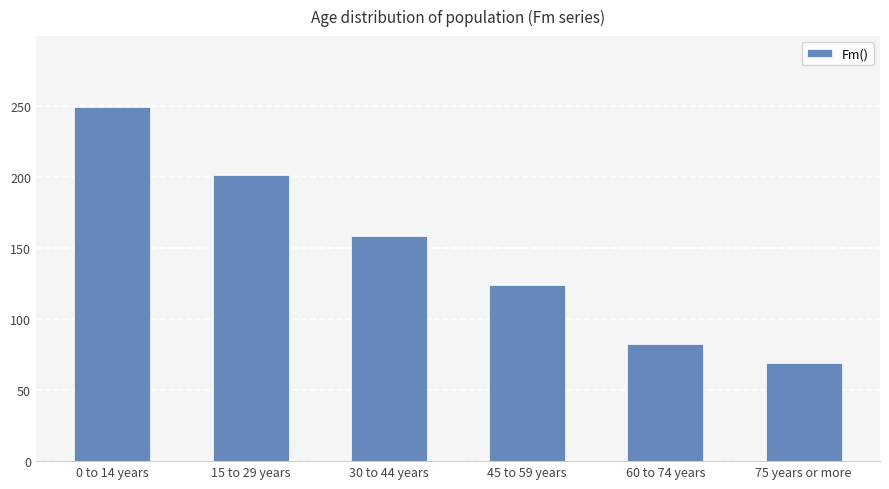

Reading left to right, list all the values displayed in this chart.

0 to 14 years=249	15 to 29 years=201	30 to 44 years=158	45 to 59 years=124	60 to 74 years=82	75 years or more=69